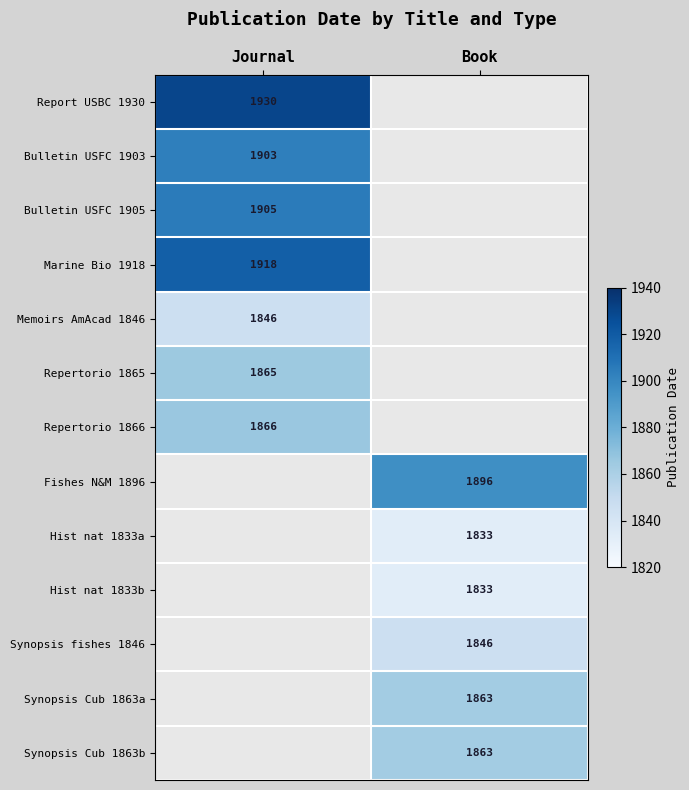

How many distinct data groups are displayed?

13